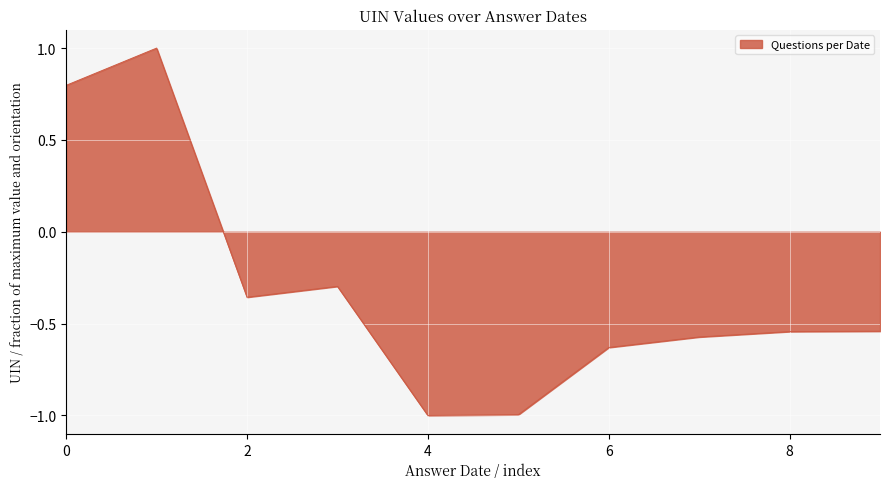

What is the minimum value shown in the chart?

-1.0